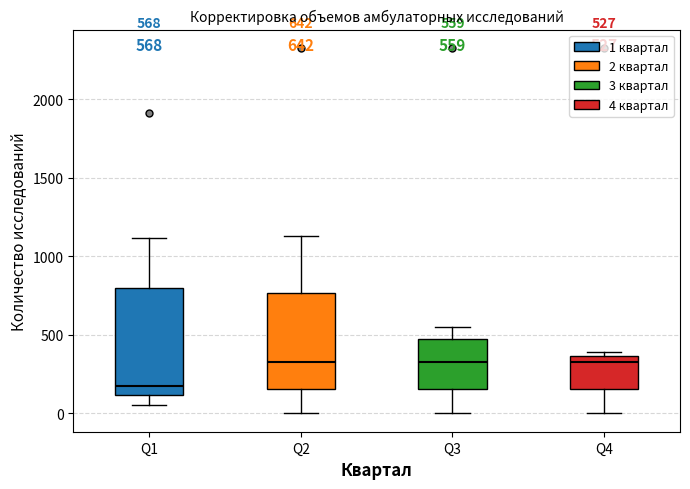

Which box is the tallest, from its lower edge to its upper edge?

Q1